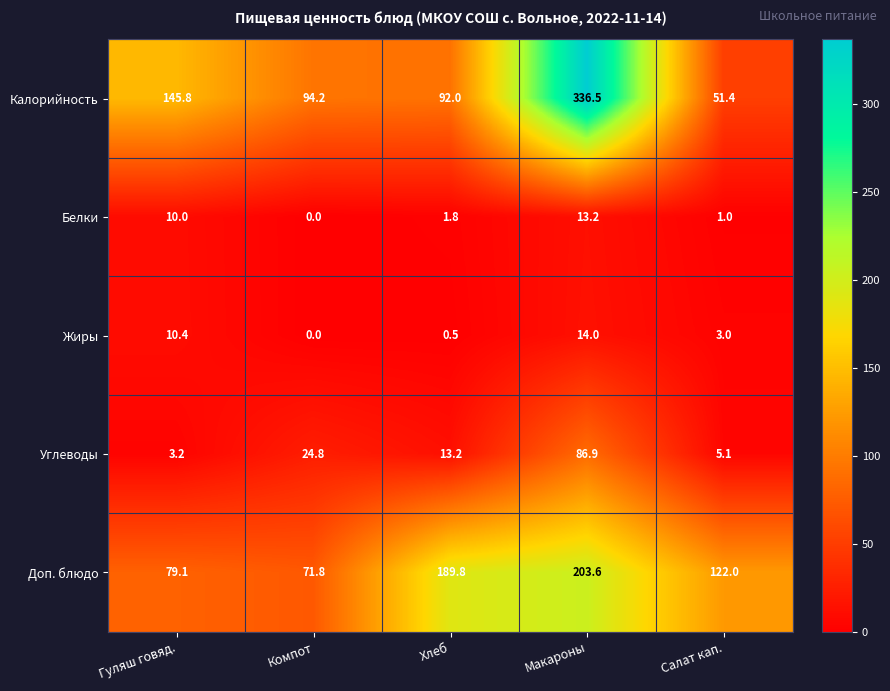

What is the difference between the Углеводы values at Салат кап. and Компот?

19.7